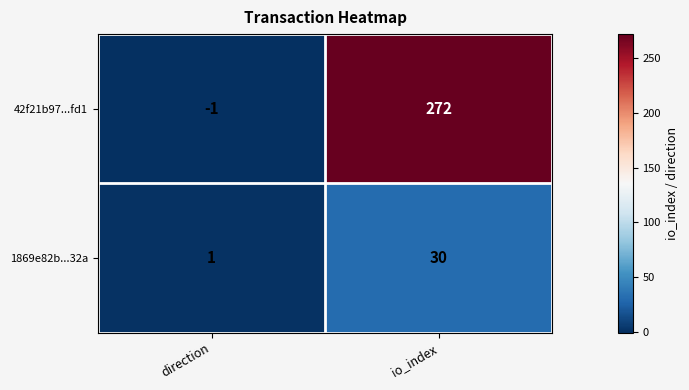

Reading right to left, list all the values displayed in this chart.

42f21b97...fd1: 272	-1
1869e82b...32a: 30	1